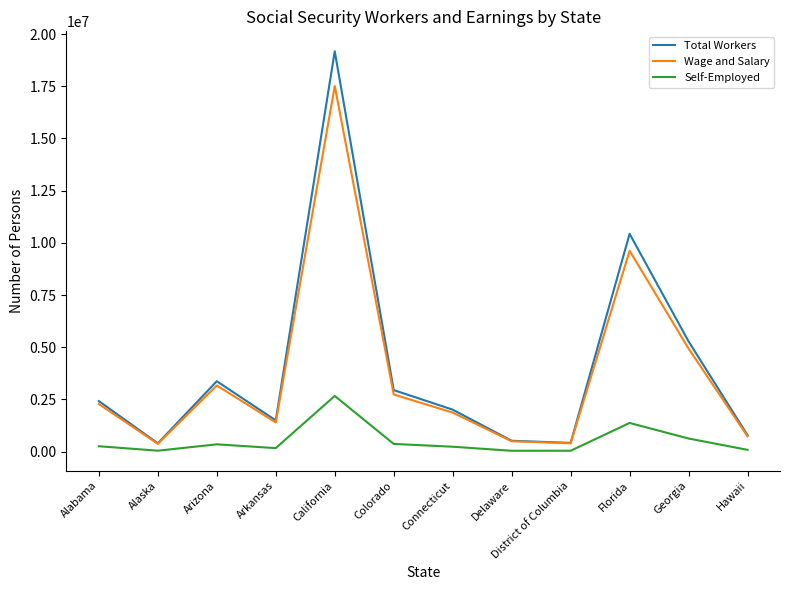

True or false: Wage and Salary and Self-Employed intersect in this chart.

False